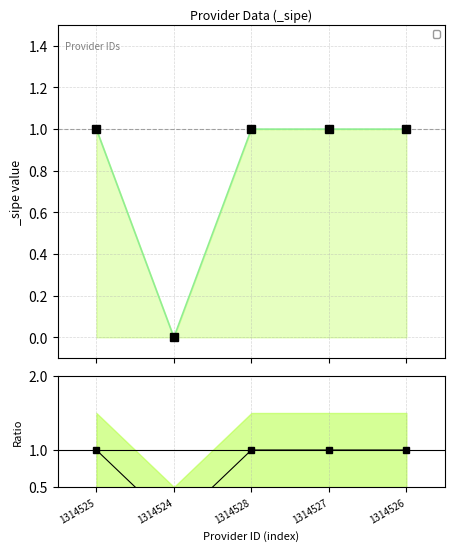

At which category does the chart reach its peak across all series?

1314525